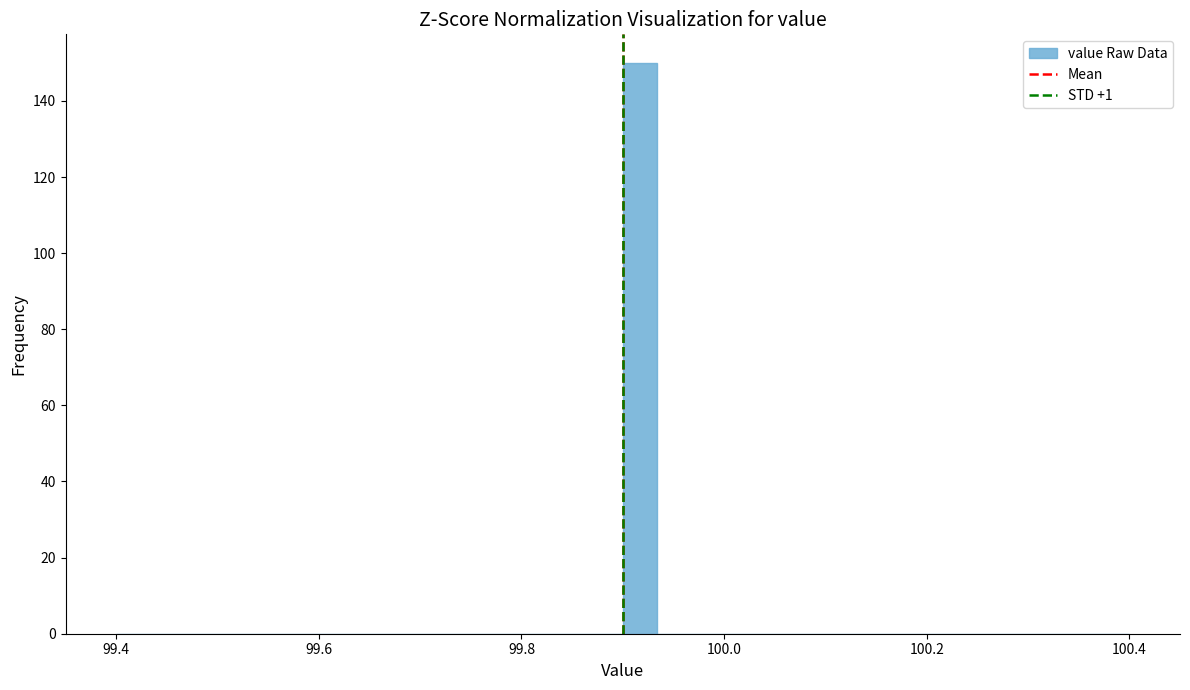

Read against the x-axis, roughly where is the centre of the tallest bar?

99.92